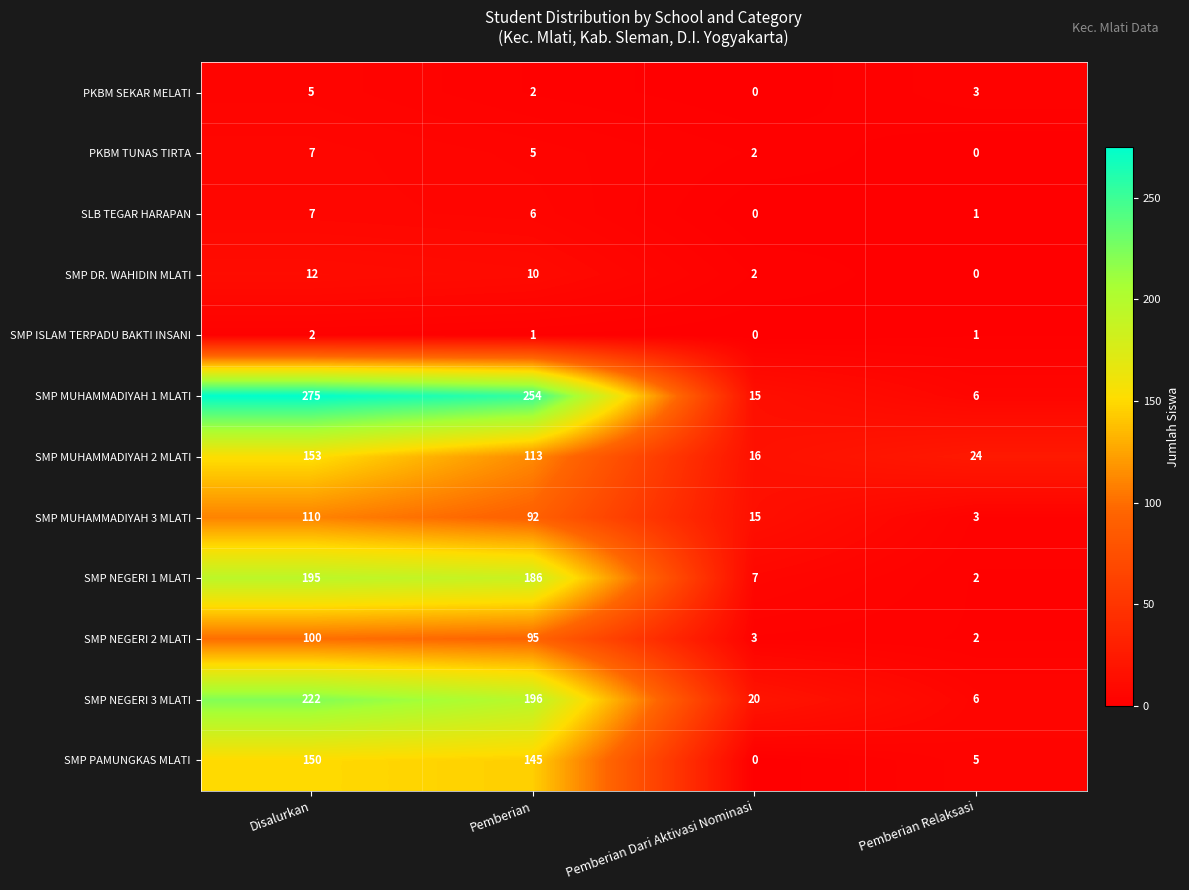

True or false: SMP MUHAMMADIYAH 3 MLATI has a value of 3 at Pemberian Relaksasi.

True